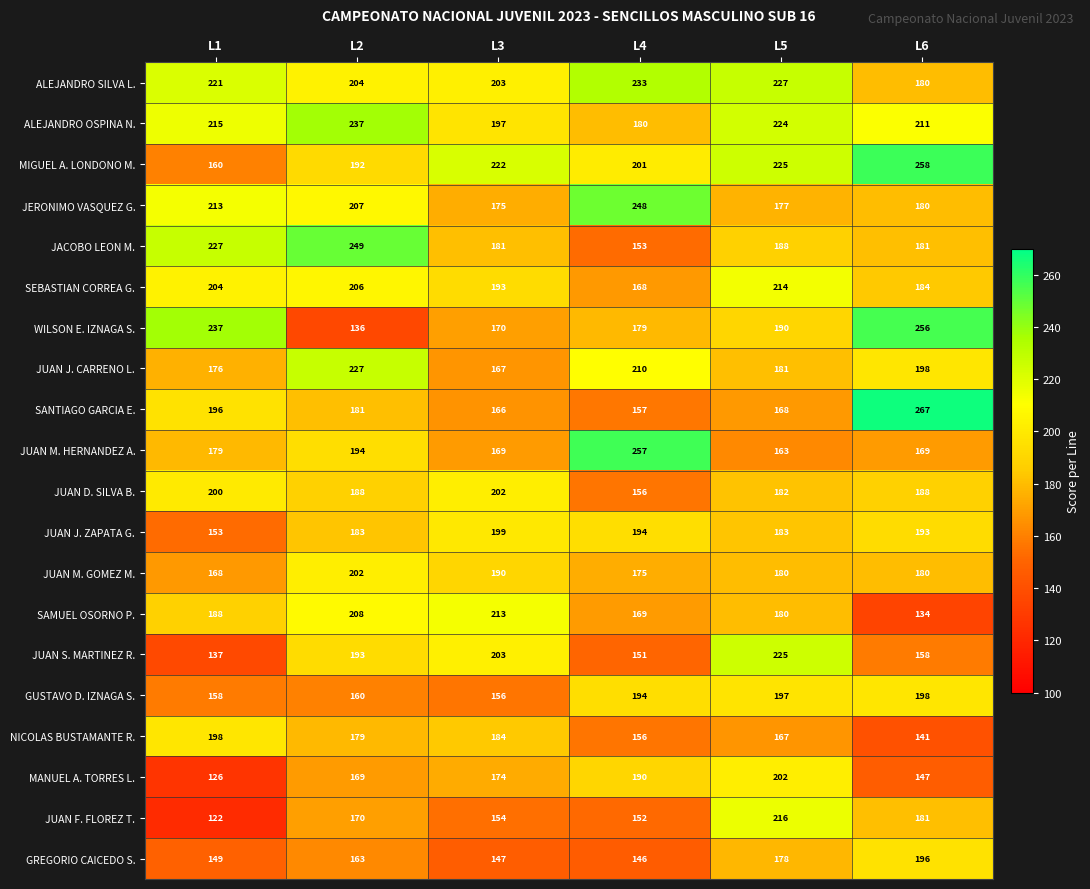

What is the average value of the GREGORIO CAICEDO S. series?

163